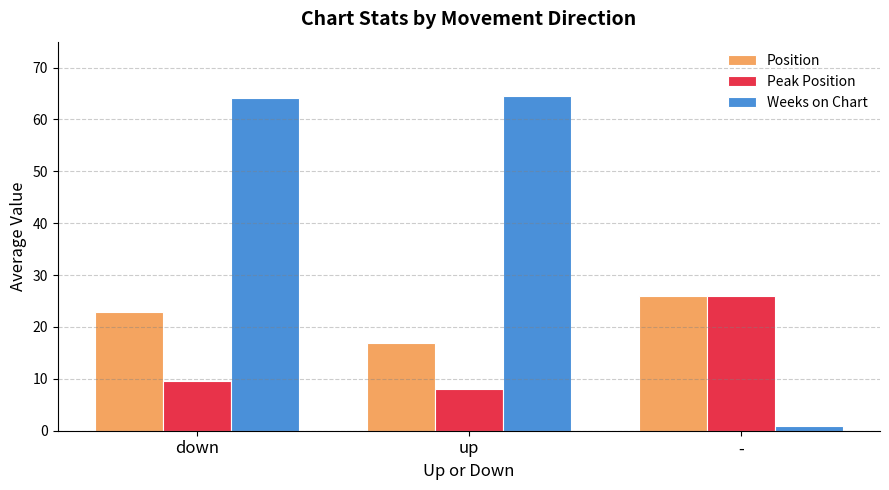

Is it true that Peak Position equals 8.1 at up?

True